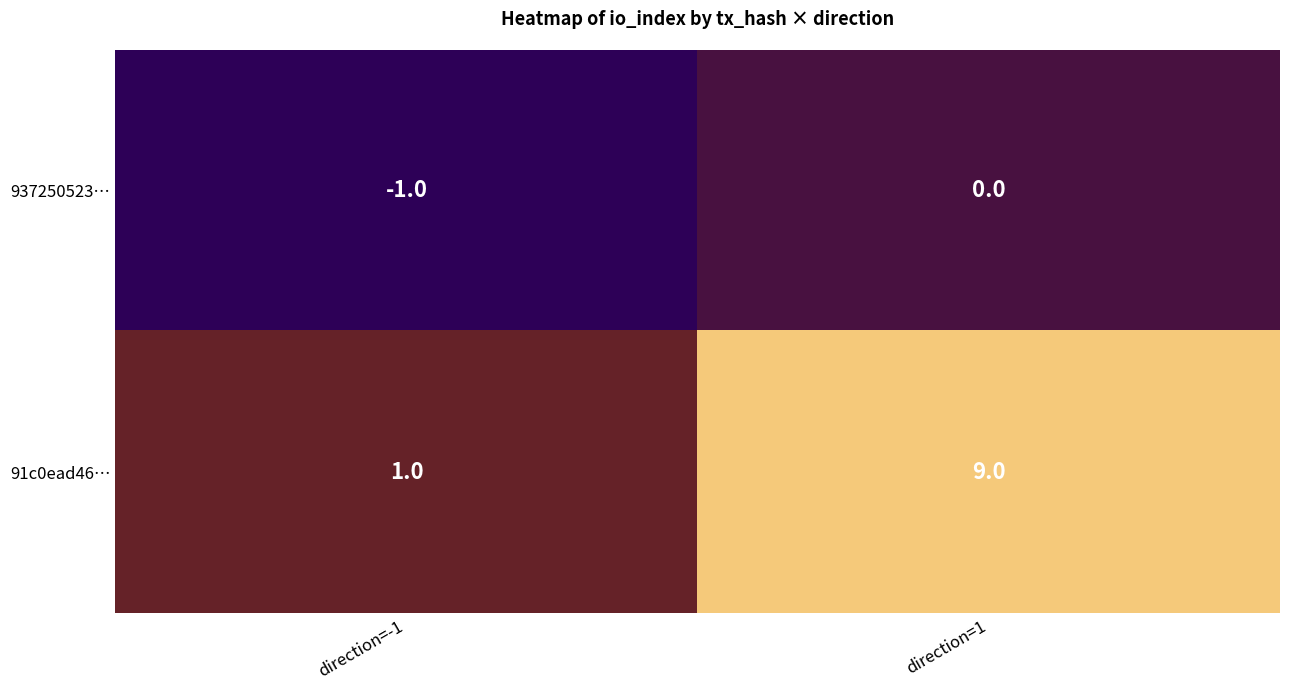

What is the approximate value of 91c0ead46… at direction=1?

9